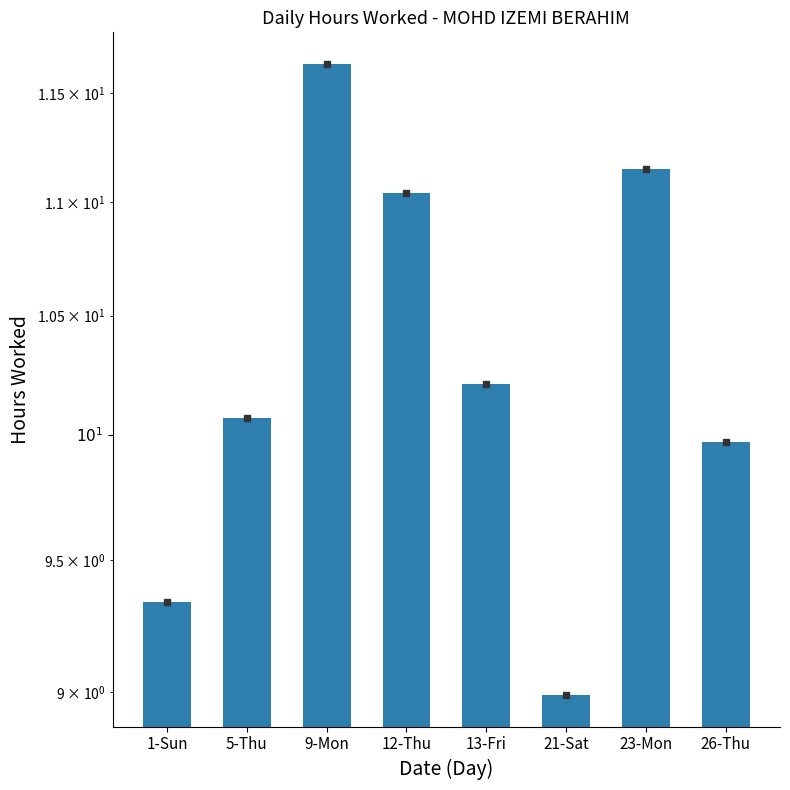

Approximately how many times larger is the value at 9-Mon compared to 1-Sun?

1.2